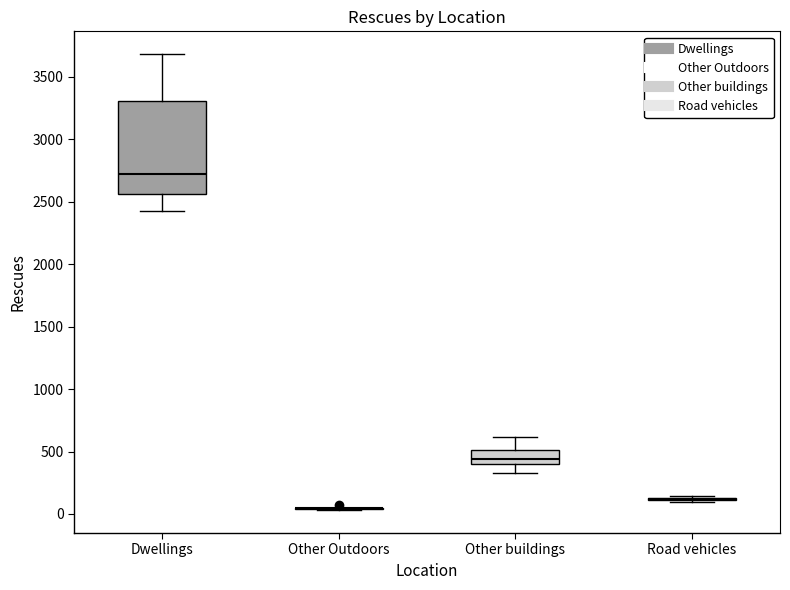

Which box is the tallest, from its lower edge to its upper edge?

Dwellings